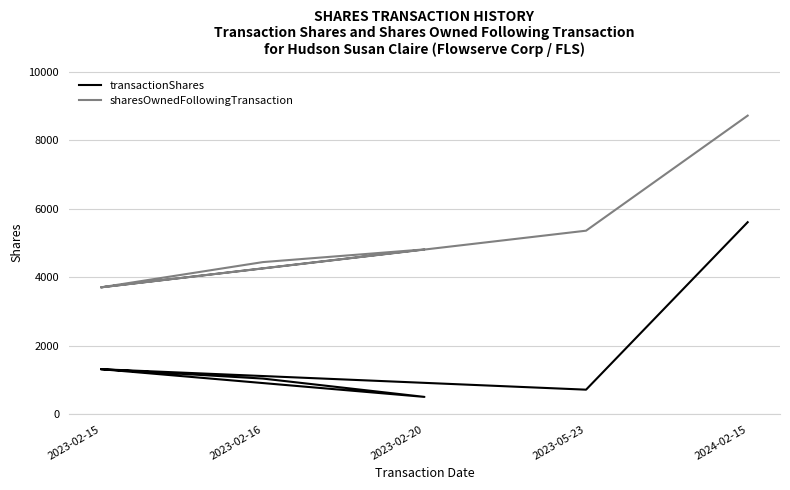

How many data points in sharesOwnedFollowingTransaction are above 4447?

3